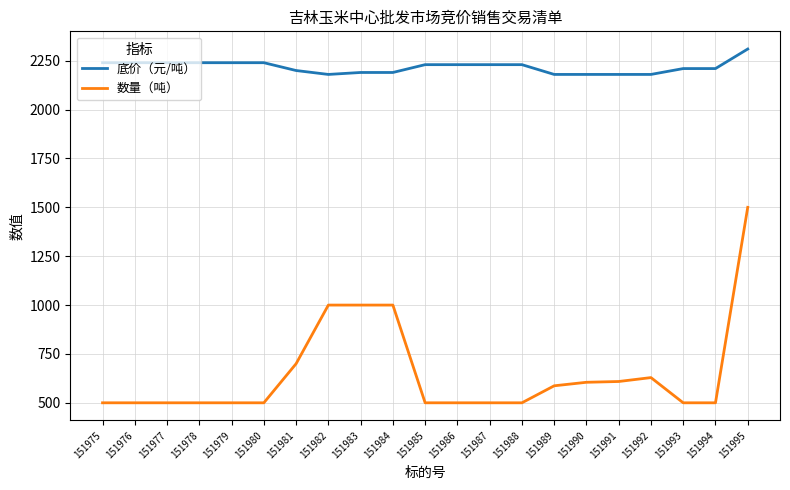

The 数量（吨） series shows 1000 at 151983. True or false?

True